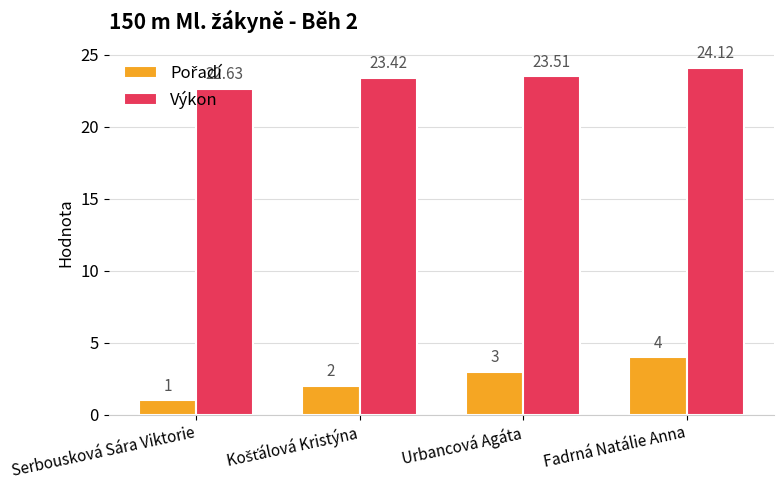

At how many categories does at least one series exceed 22?

4